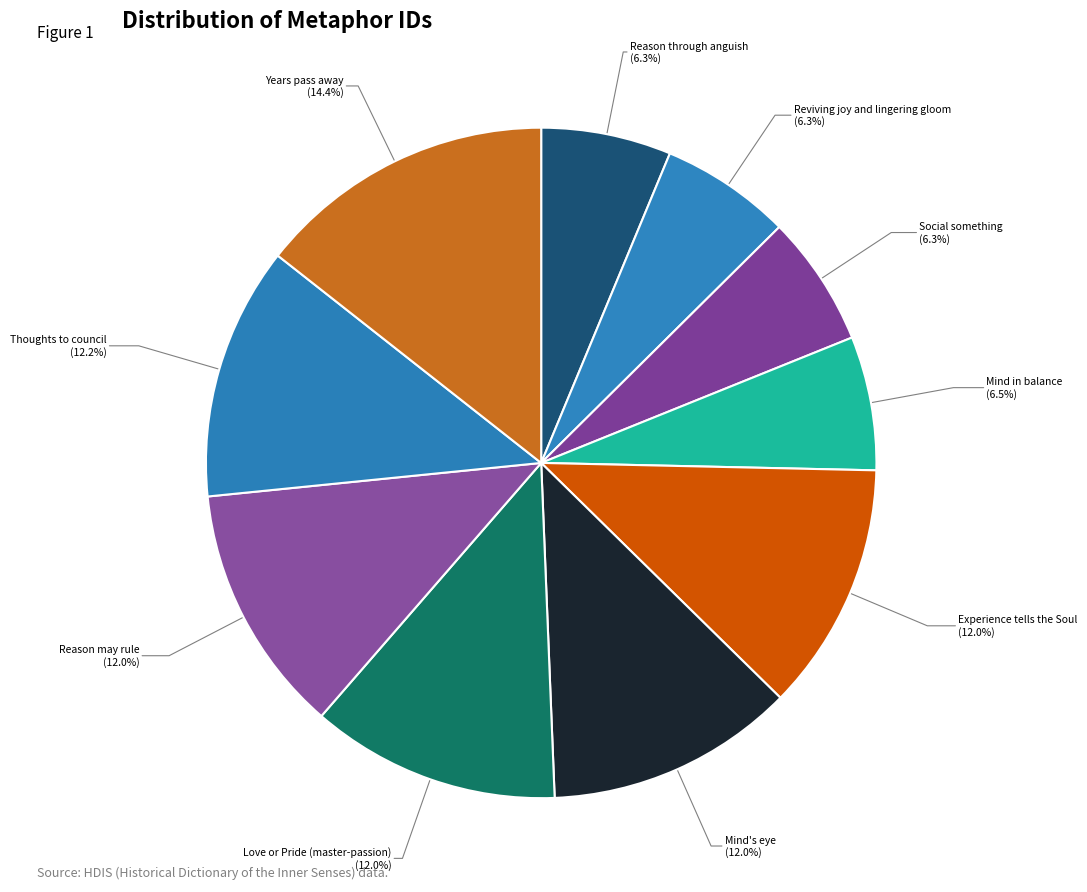

What is the smallest slice in the pie chart?

Reason through anguish